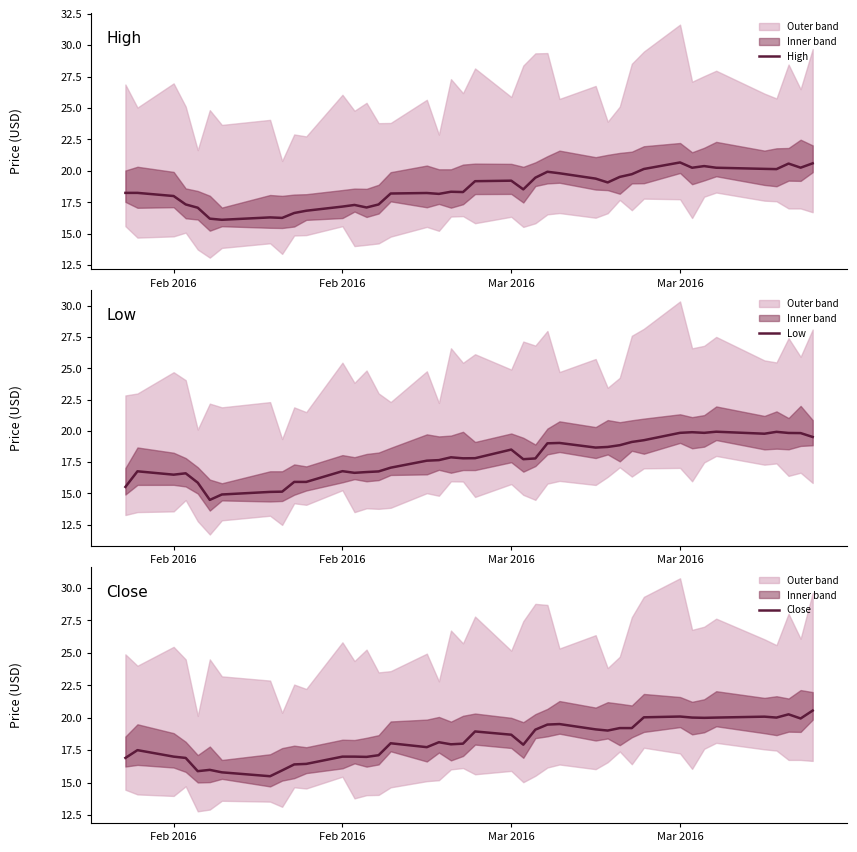

At how many categories does at least one series exceed 17?

34